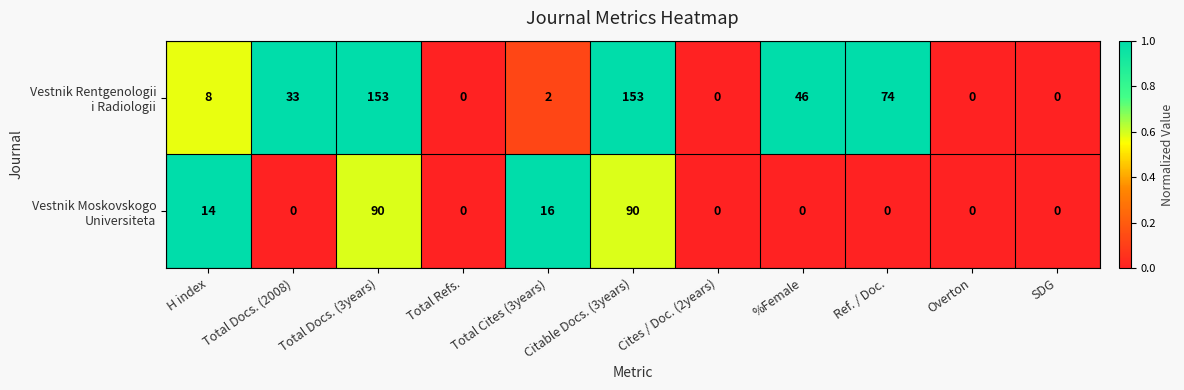

How many series are shown in this chart?

2